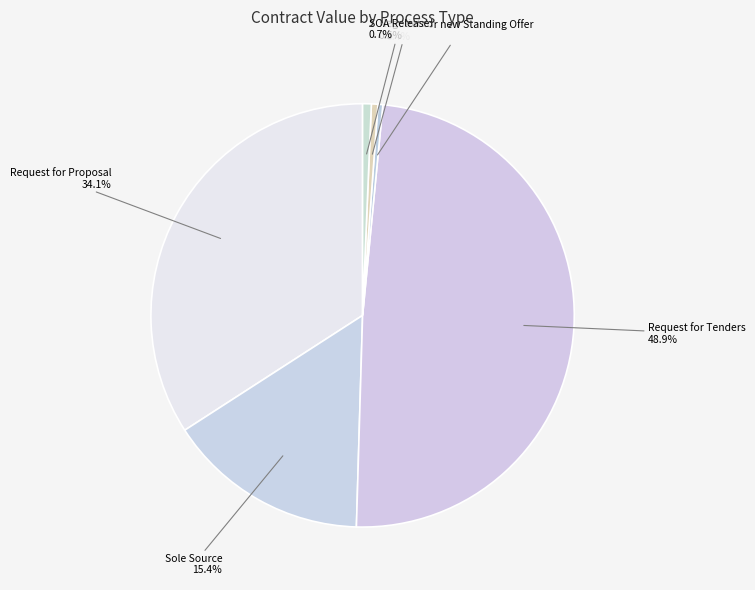

How many slices are in this pie chart?

6